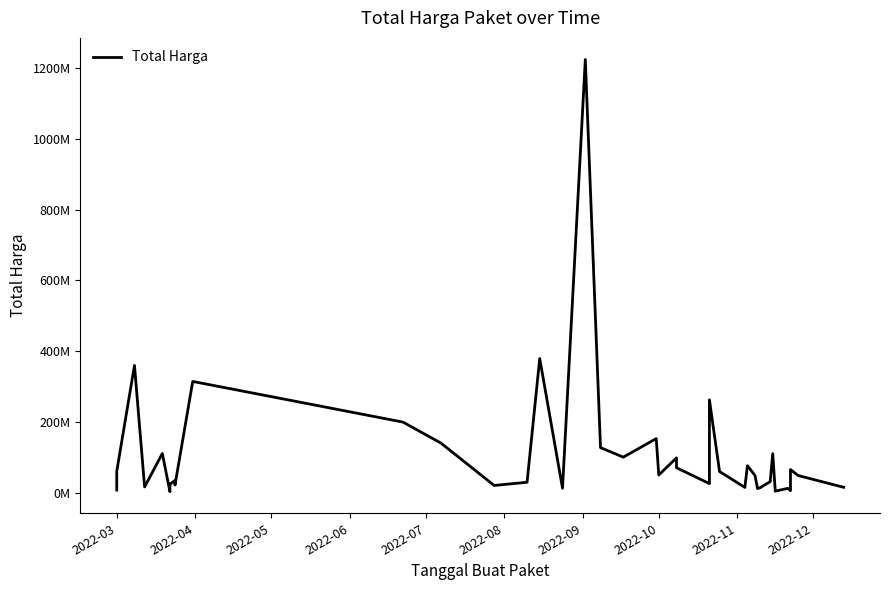

How many interior local valleys (lower than both neighbors) does the data have?

12